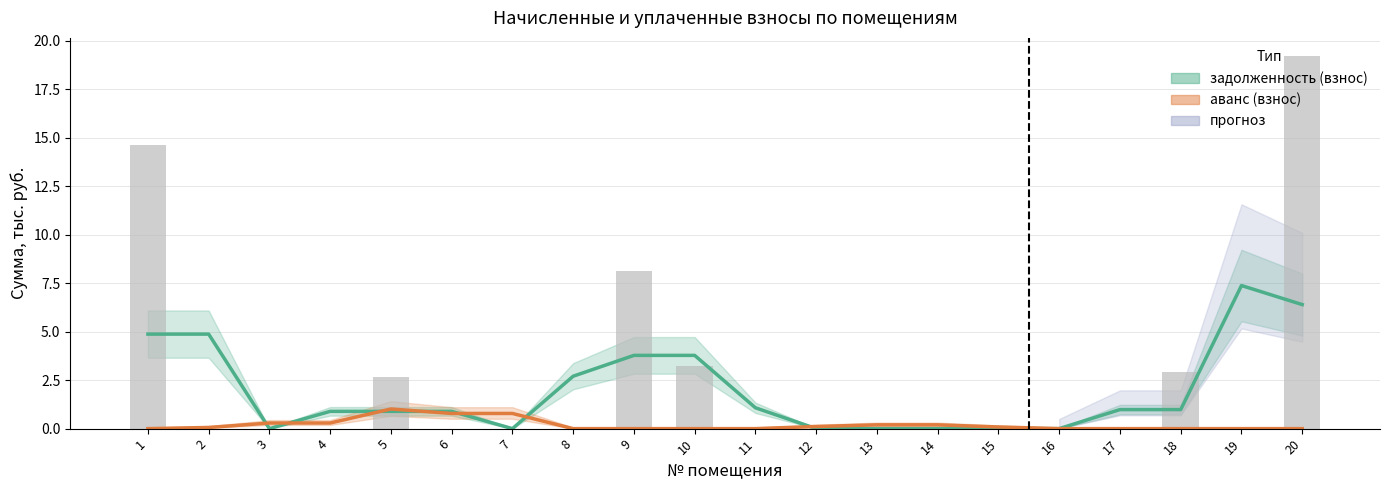

Does the chart contain stacked bars?

No